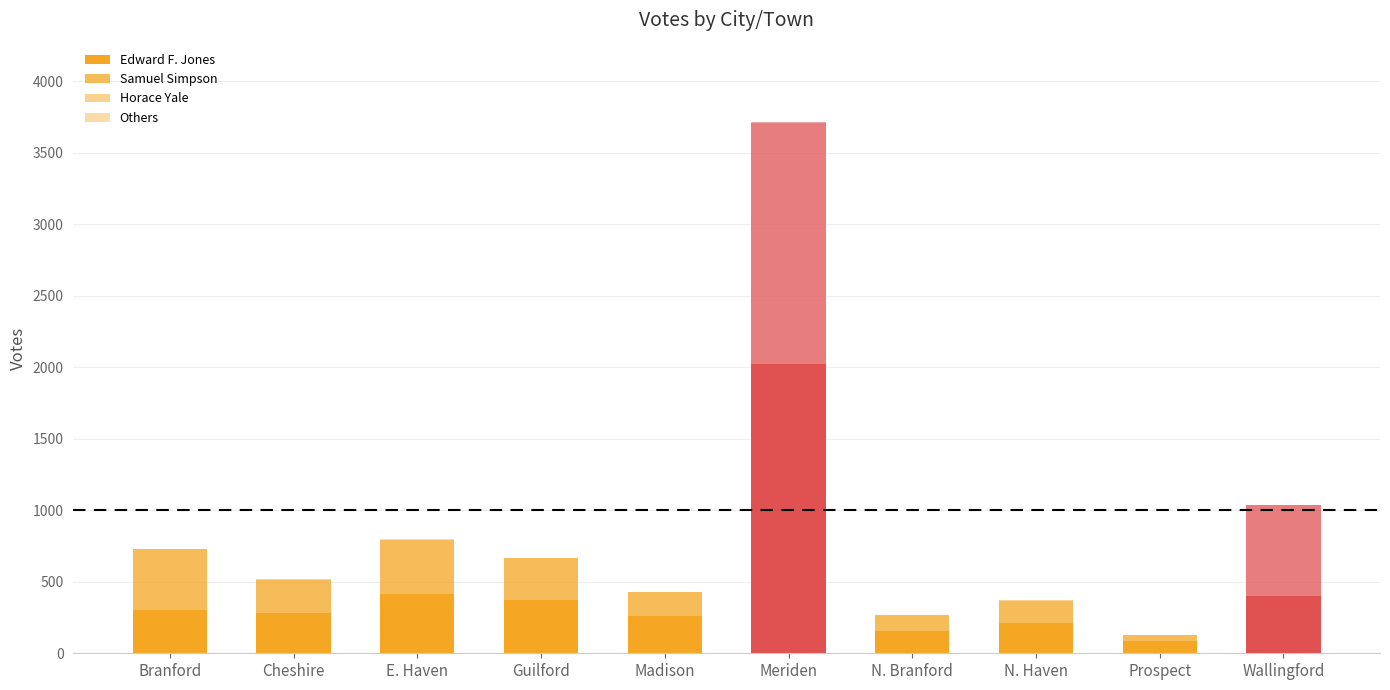

The value of Edward F. Jones at Madison is 258. True or false?

True